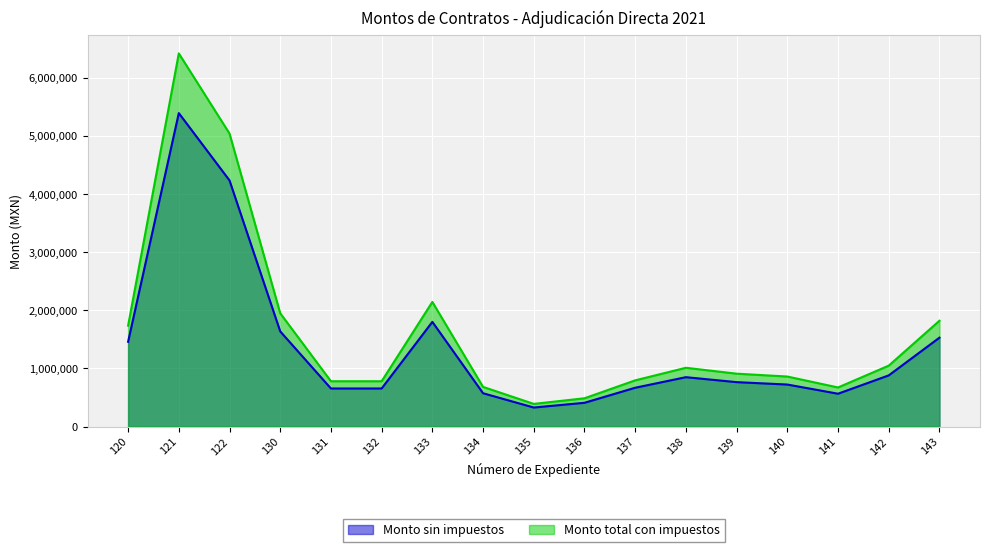

How many interior local peaks does the Monto sin impuestos series have?

3